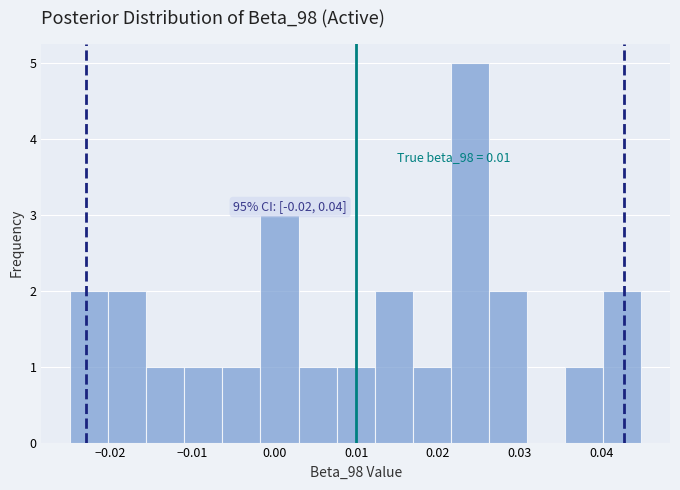

Which range on the x-axis has the tallest bar?

0.022 to 0.026